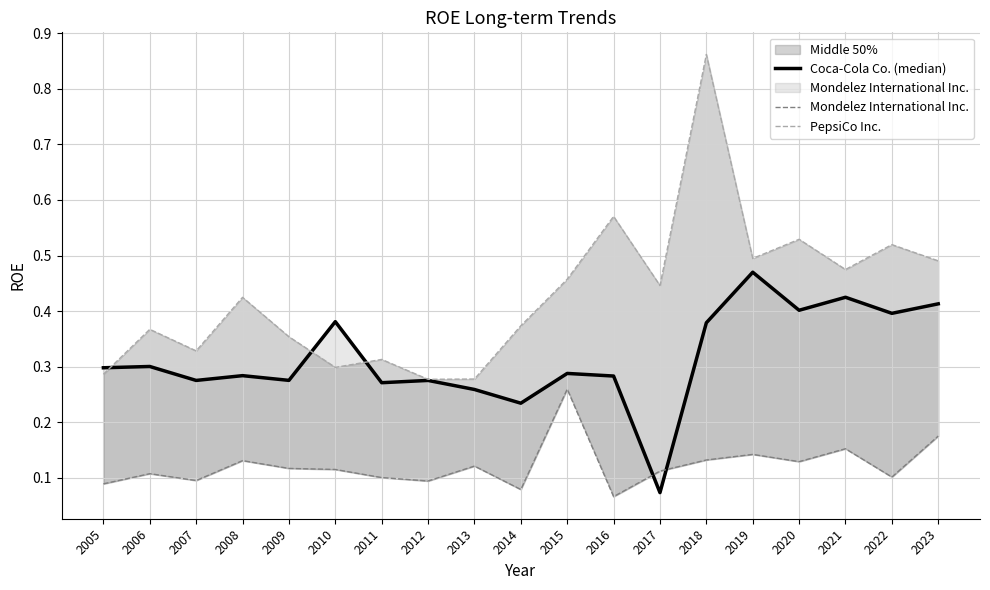

How many times do Coca-Cola Co. (median) and Mondelez International Inc. cross each other?

2